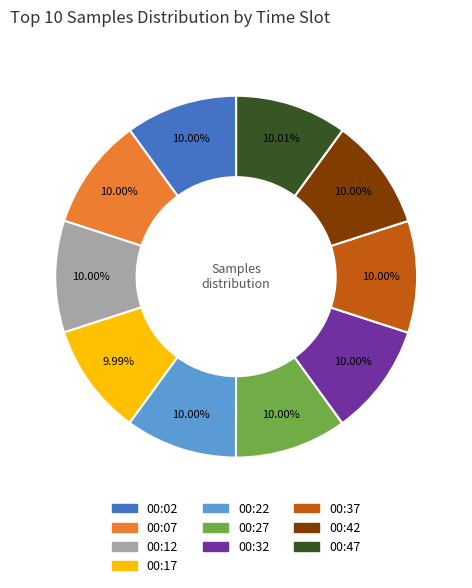

To the nearest percent, what is the average slice percentage?

10%